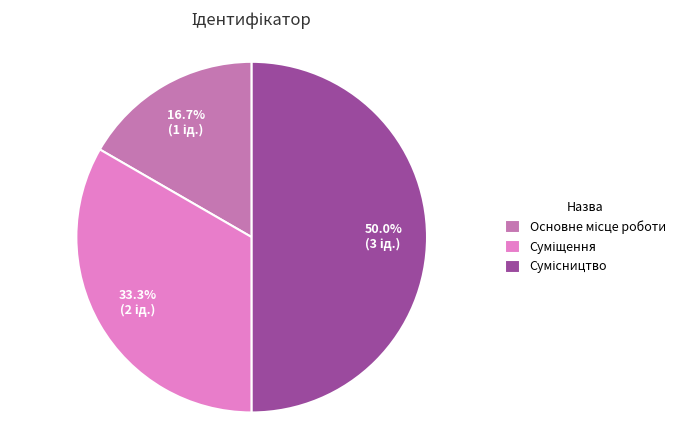

What percentage is the Суміщення slice, to the nearest percent?

33%